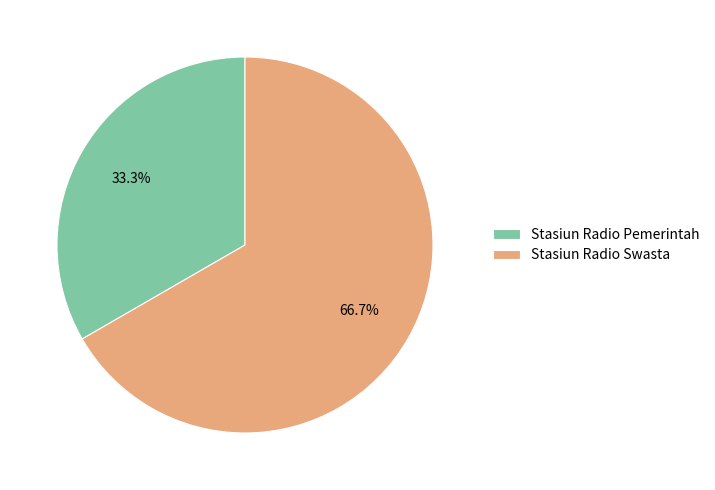

What percentage is NOT represented by Stasiun Radio Swasta?

33.3%